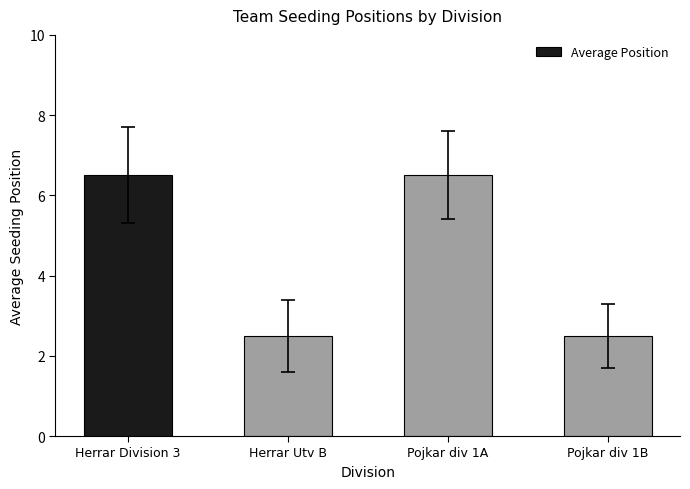

How many bars are there in total?

4